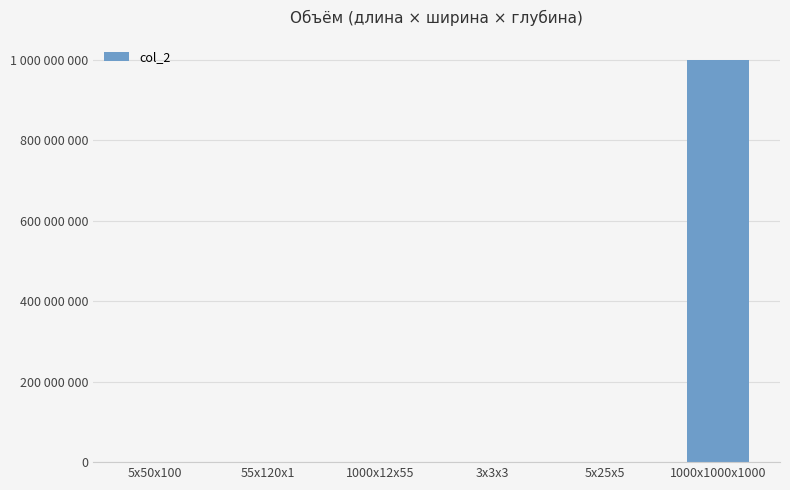

Where is the data nearest to the value 500000013?

1000x12x55